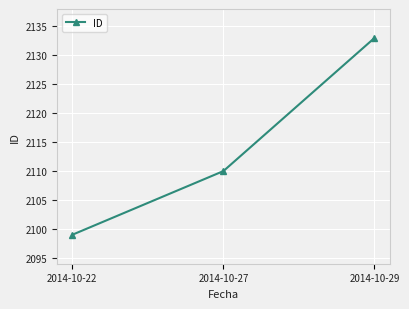

What is the ratio of the value at 2014-10-27 to the value at 2014-10-29?

1.0